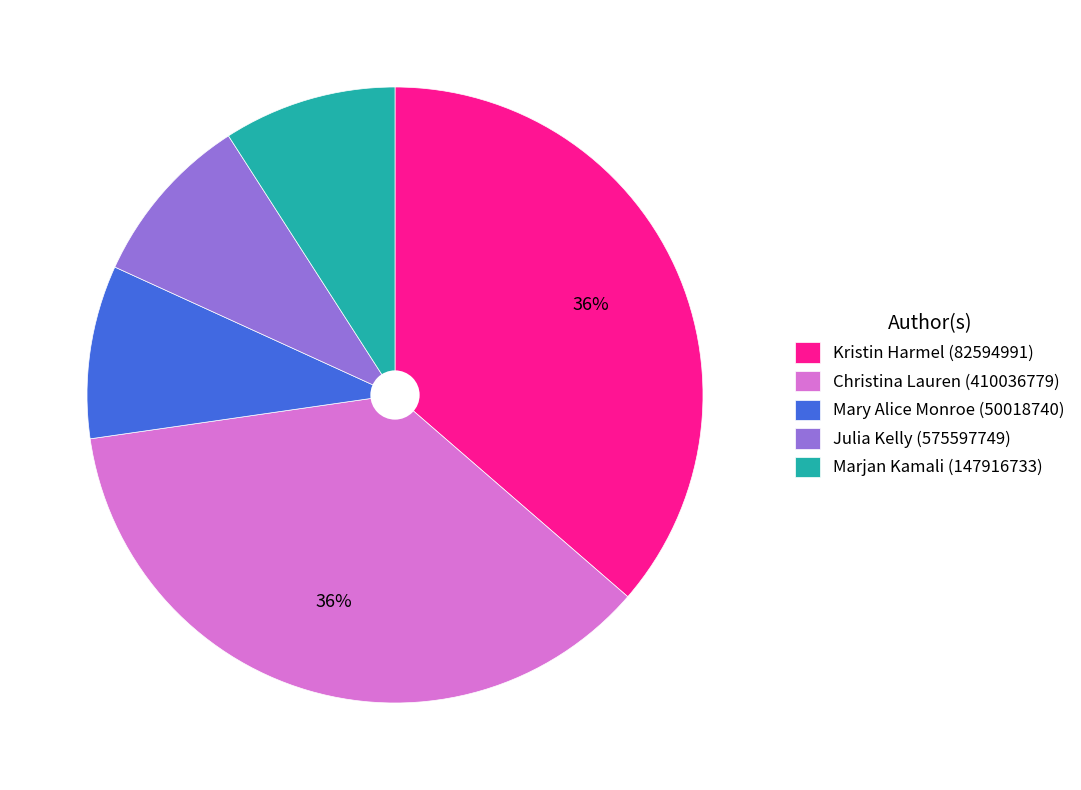

The Kristin Harmel (82594991) slice represents 25% of the pie. True or false?

False